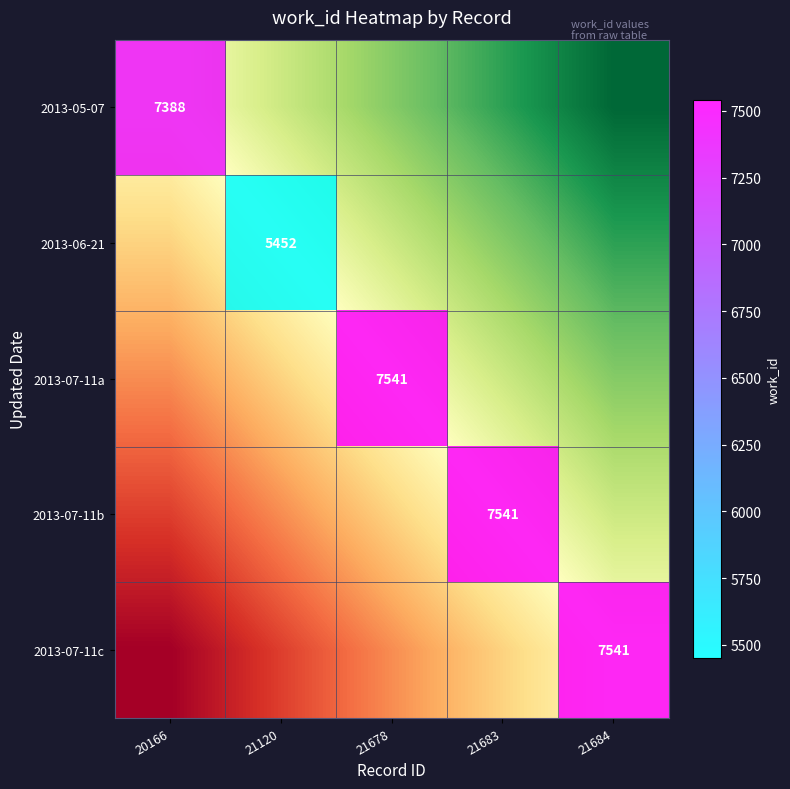

At which category does the chart reach its minimum across all series?

21120